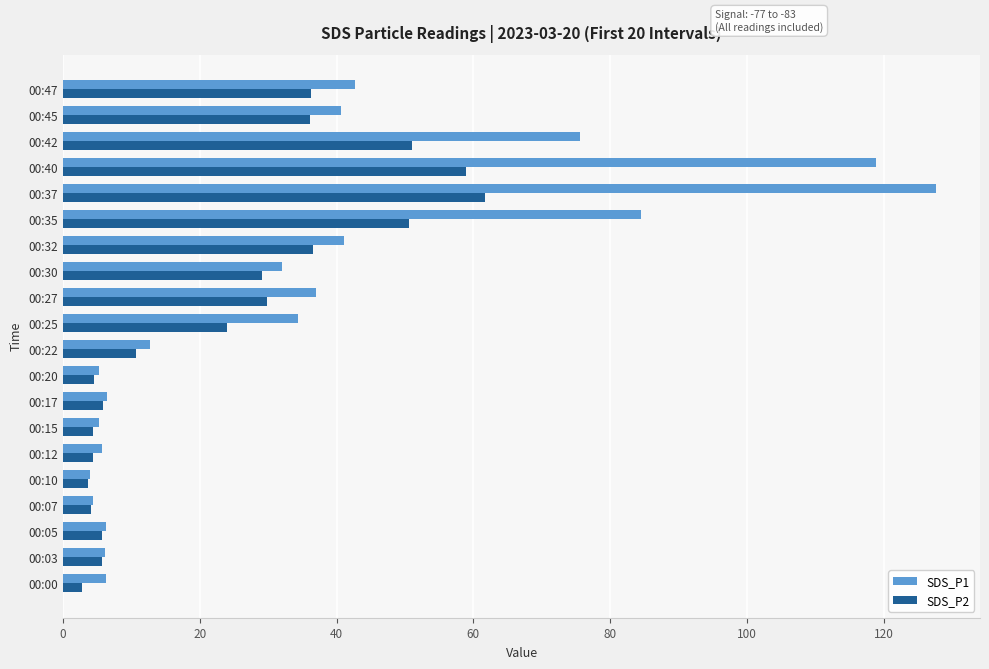

Which series has the largest total across all categories?

SDS_P1